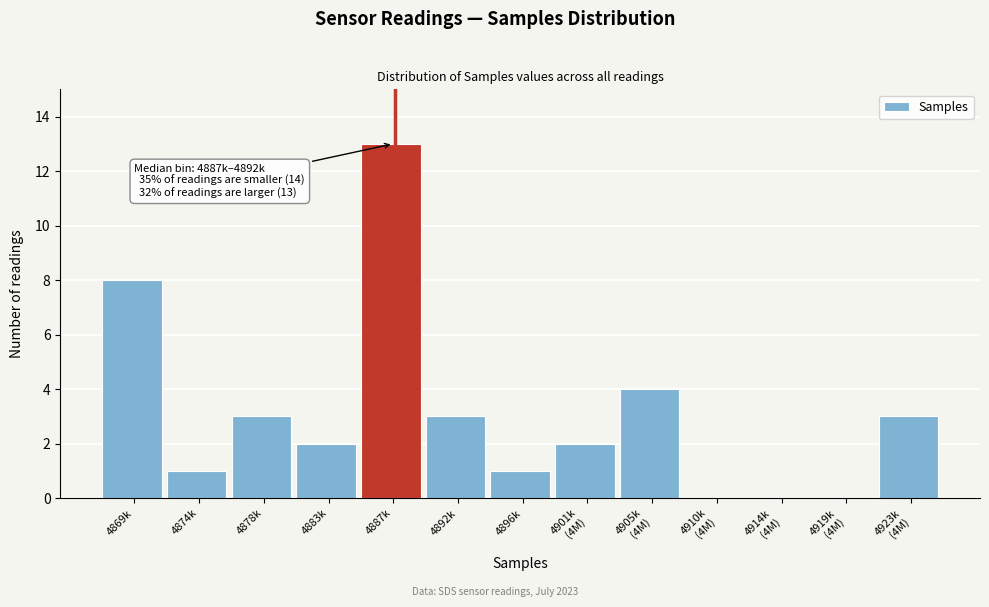

True or false: the data shows 1 at 4883k.

False